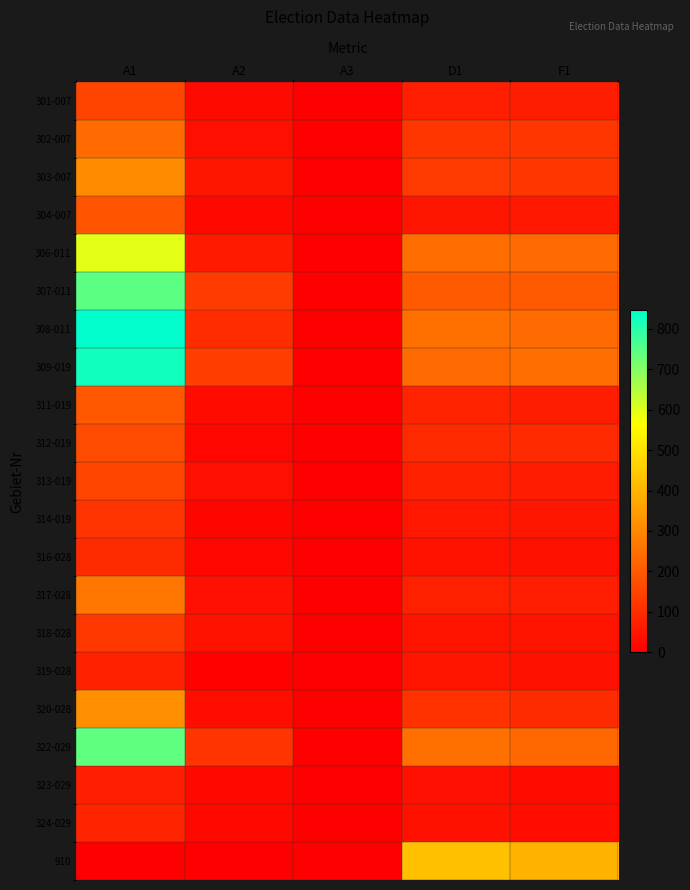

What is the difference between the highest and lowest values at D1?

389